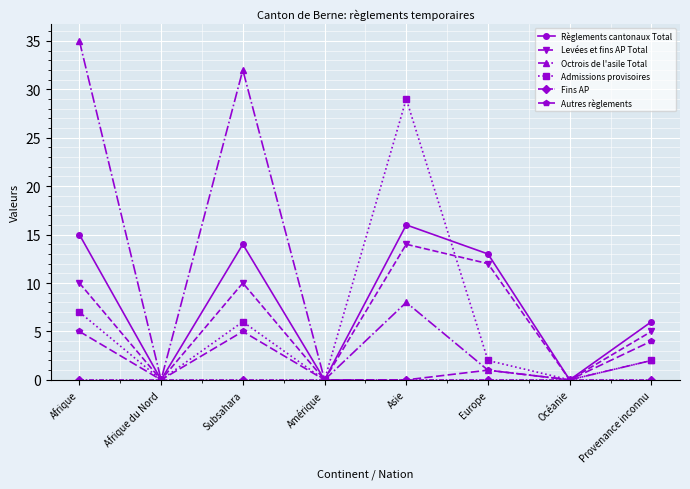

True or false: Règlements cantonaux Total has a value of 0 at Amérique.

True